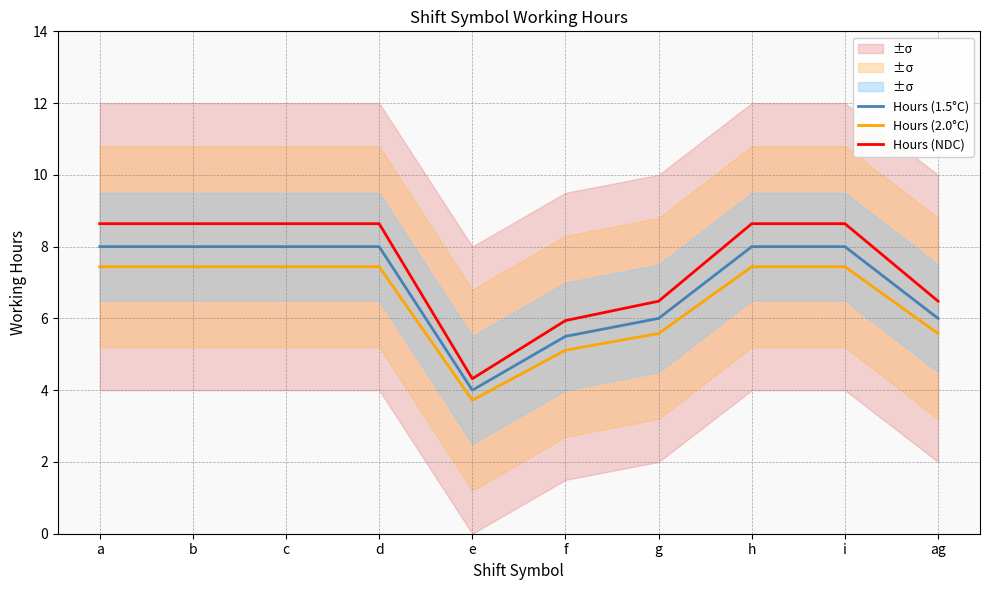

Read the Hours (NDC) value at i.

8.6